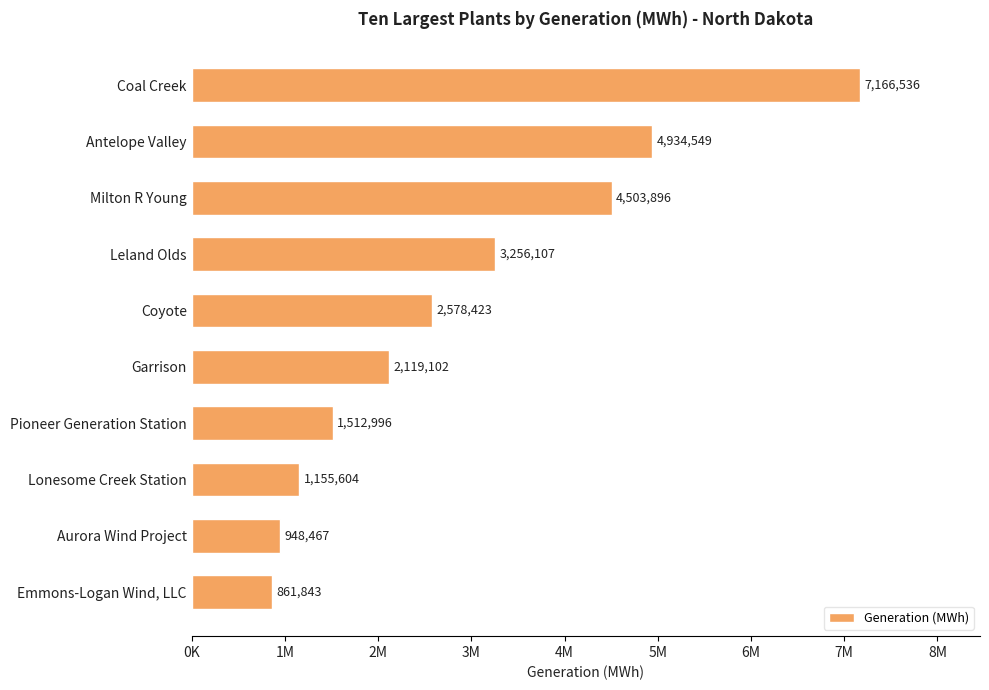

What is the average value?

2903752